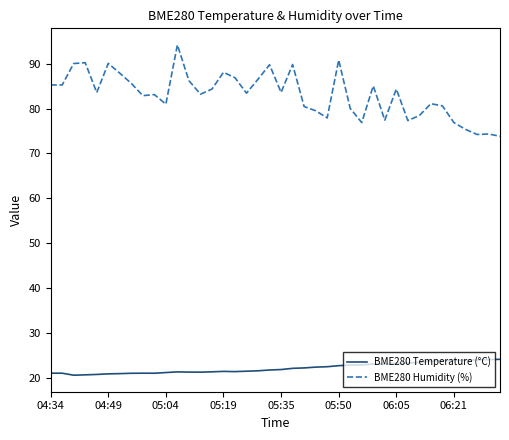

What is the sum of all BME280 Temperature (°C) values?

887.8